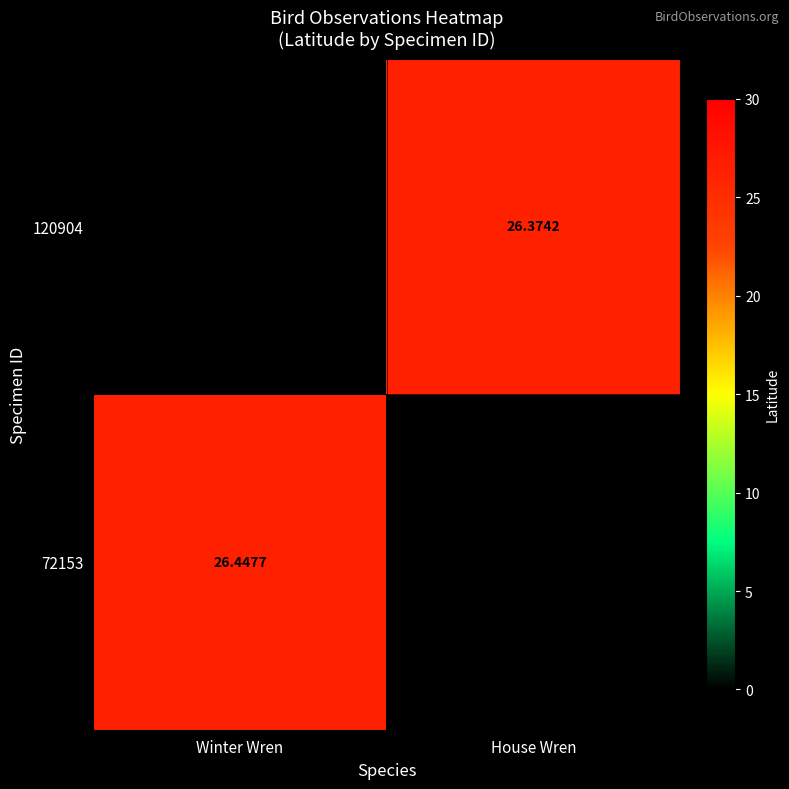

Which has a higher value, House Wren or Winter Wren?

Winter Wren